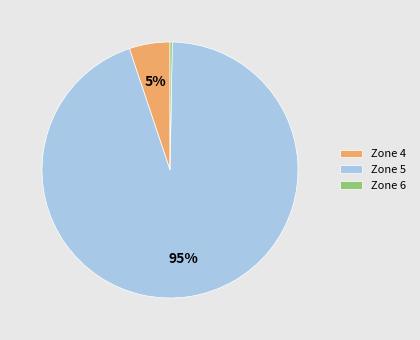

Rank the categories by value from highest to lowest.

Zone 5, Zone 4, Zone 6